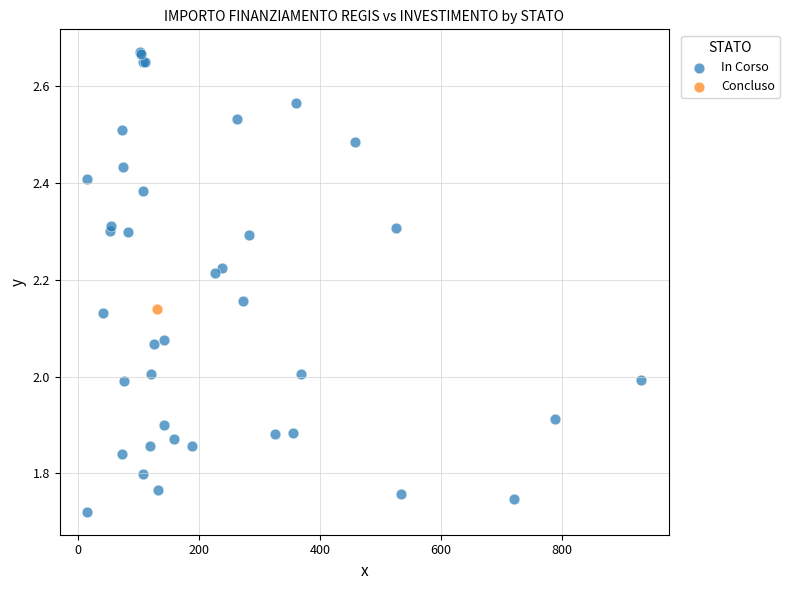

What are all the series names shown in the legend?

In Corso, Concluso